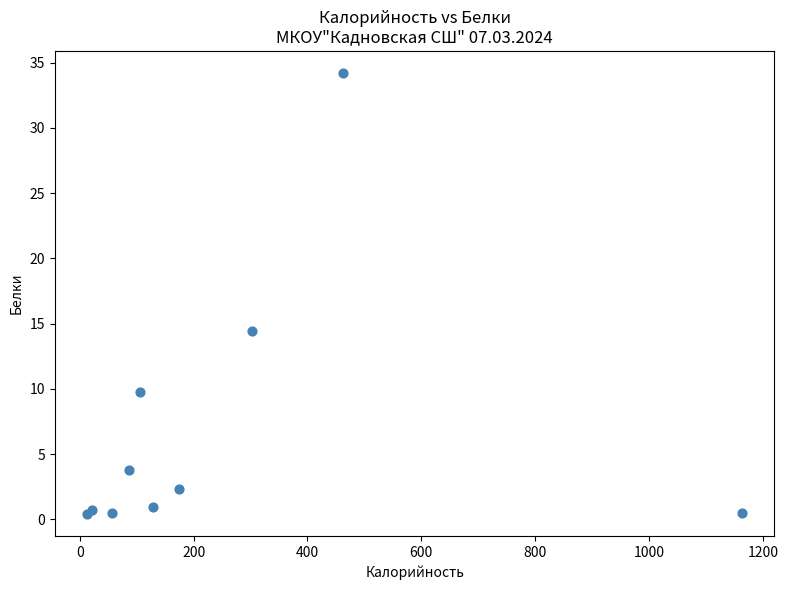

What Y value in the scatter plot is closest to 17?

14.4